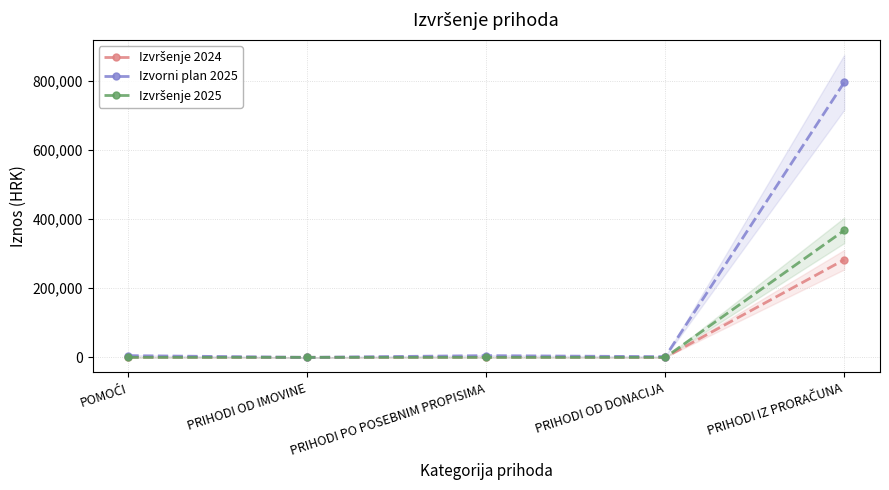

How many intersections are there between Izvršenje 2025 and Izvorni plan 2025?

2